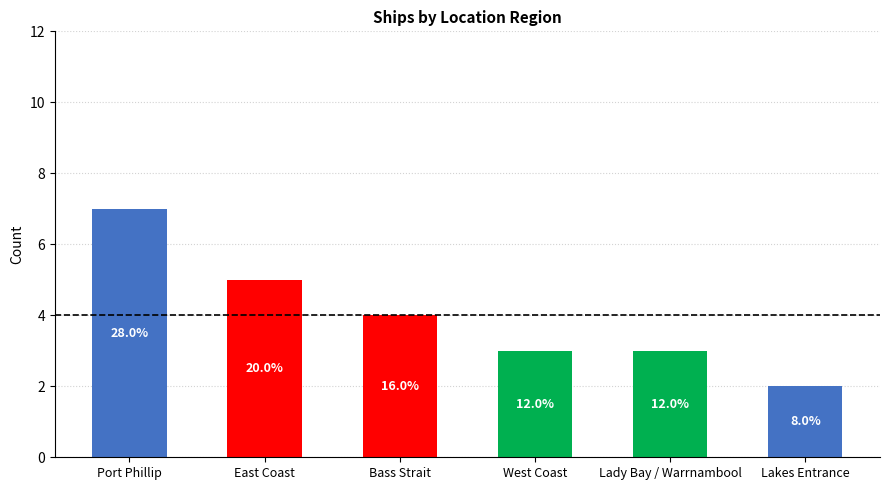

Which label corresponds to the smallest value in the chart?

Lakes Entrance